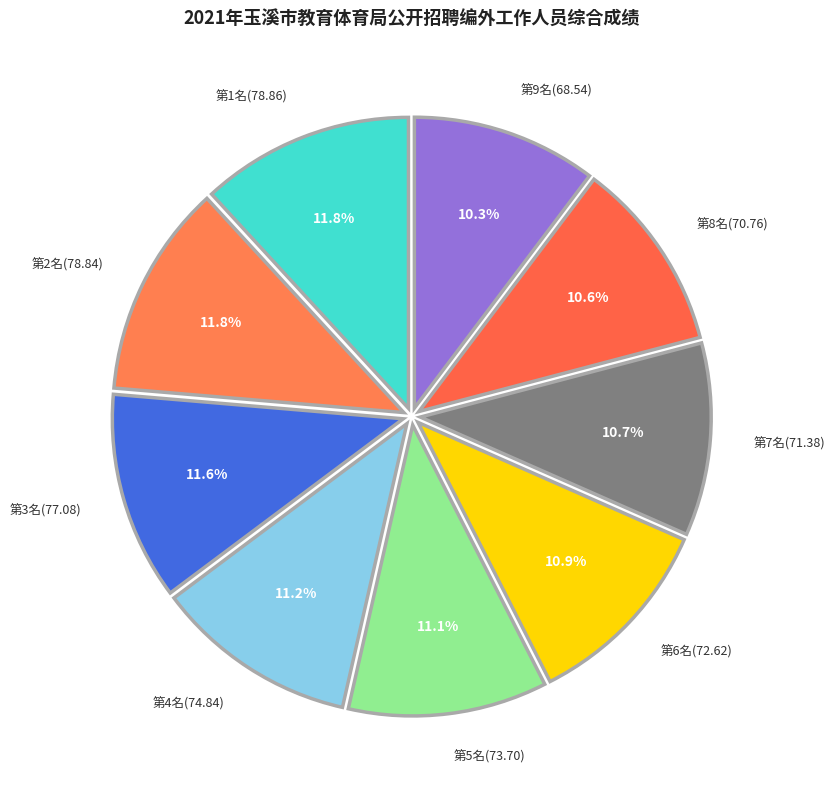

Between 第3名(77.08) and 第7名(71.38), which is larger?

第3名(77.08)